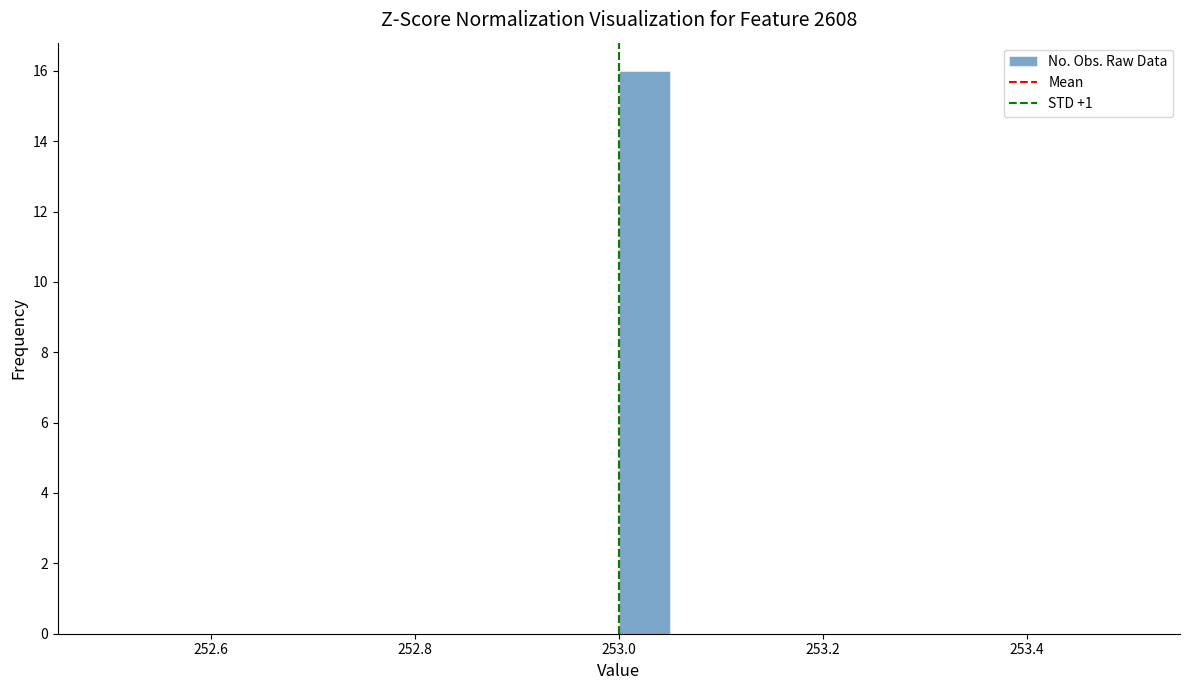

Read against the x-axis, roughly where is the centre of the tallest bar?

253.02